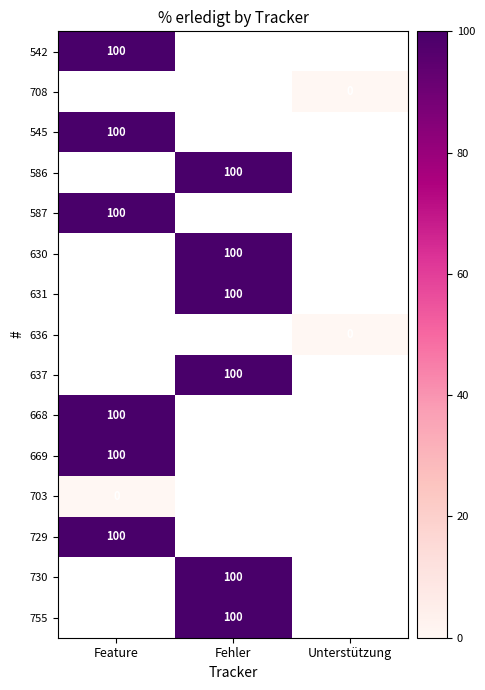

The value of 637 at Fehler is 100. True or false?

True